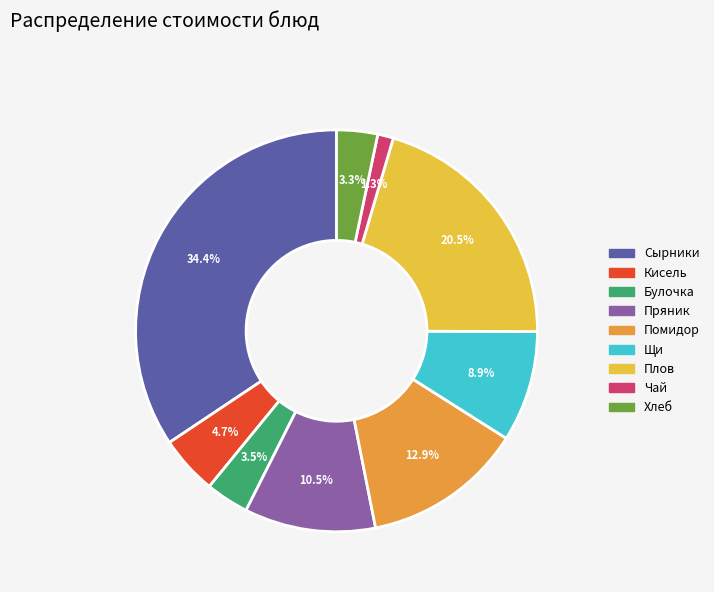

Does any single category account for the majority?

No